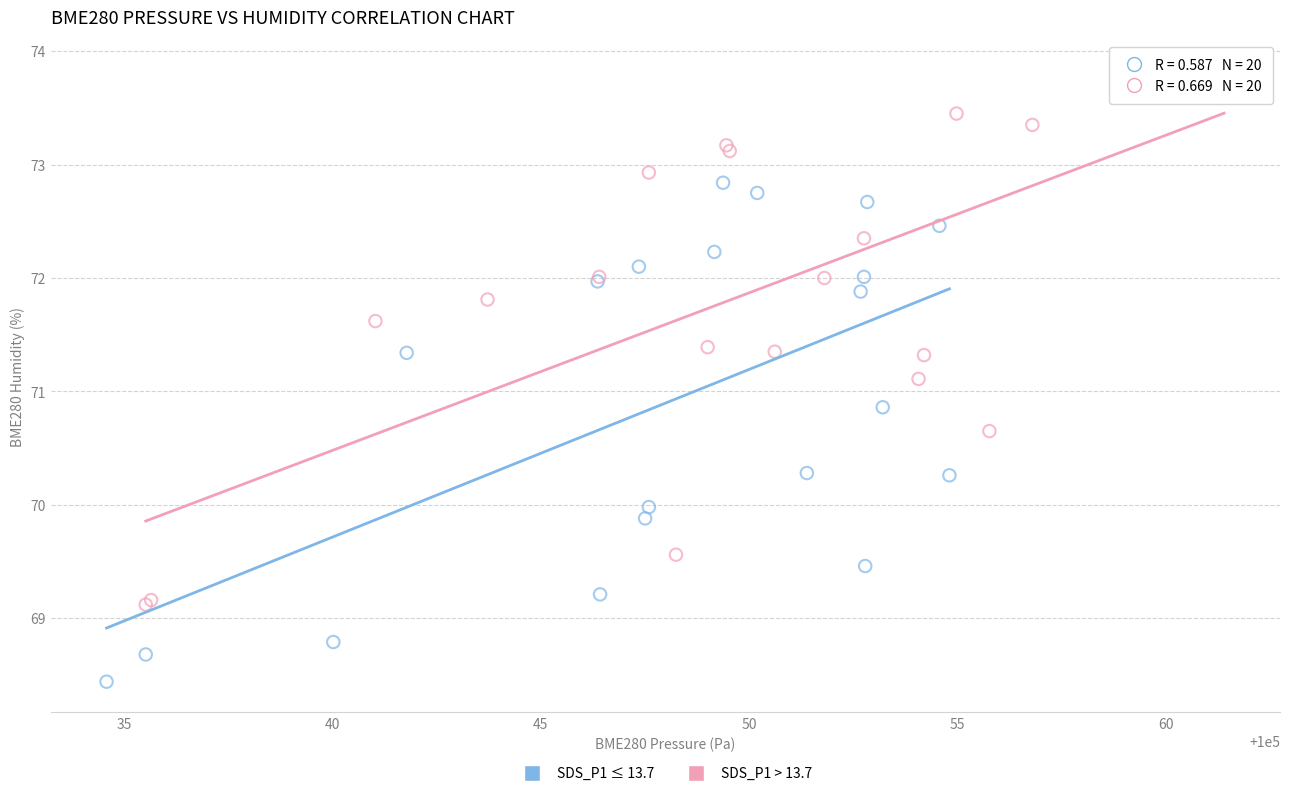

Which series has the widest spread of Y values?

SDS_P1 > 13.7